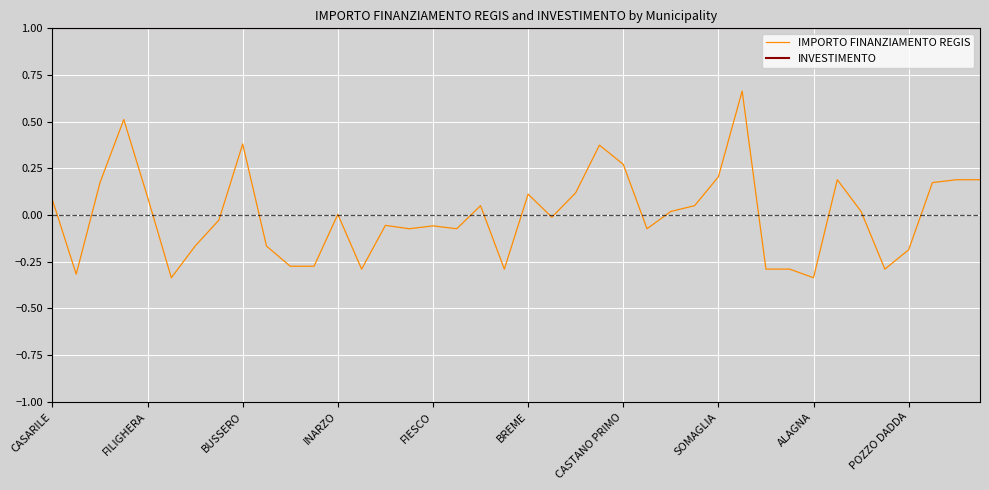

Which series has the largest range (max minus min)?

IMPORTO FINANZIAMENTO REGIS